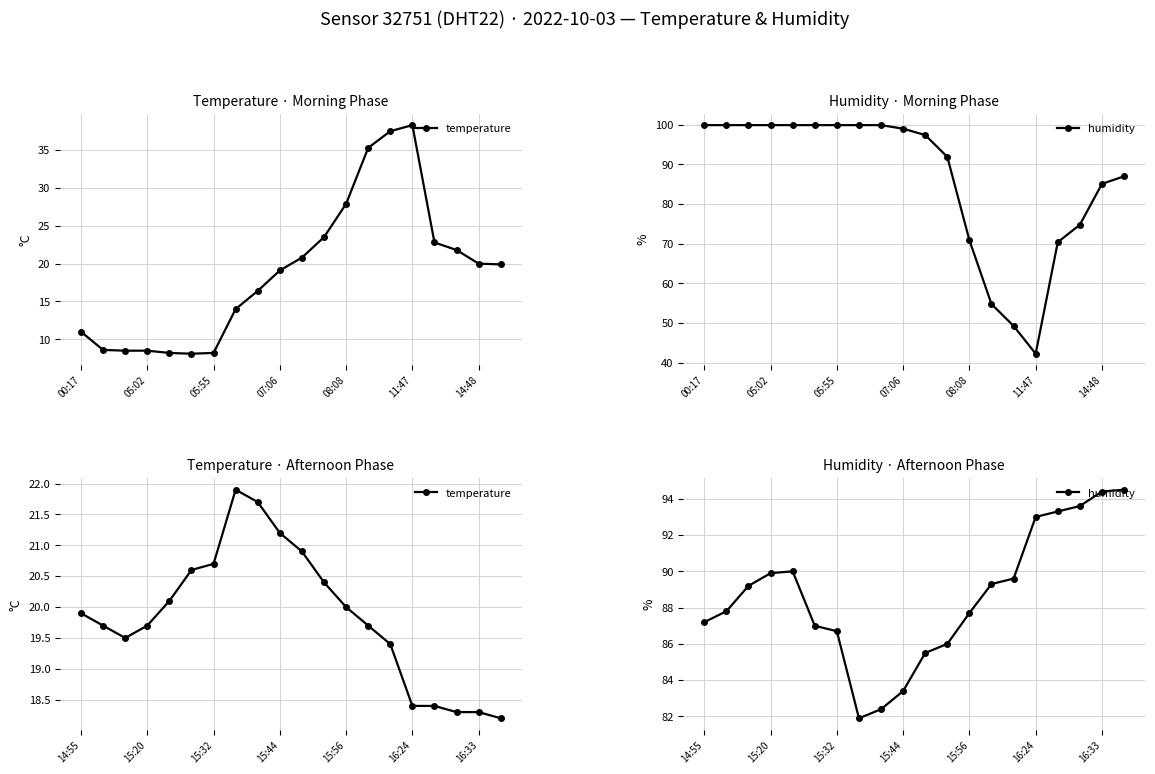

What is the value of the temperature point at the 1st from the left?

19.9